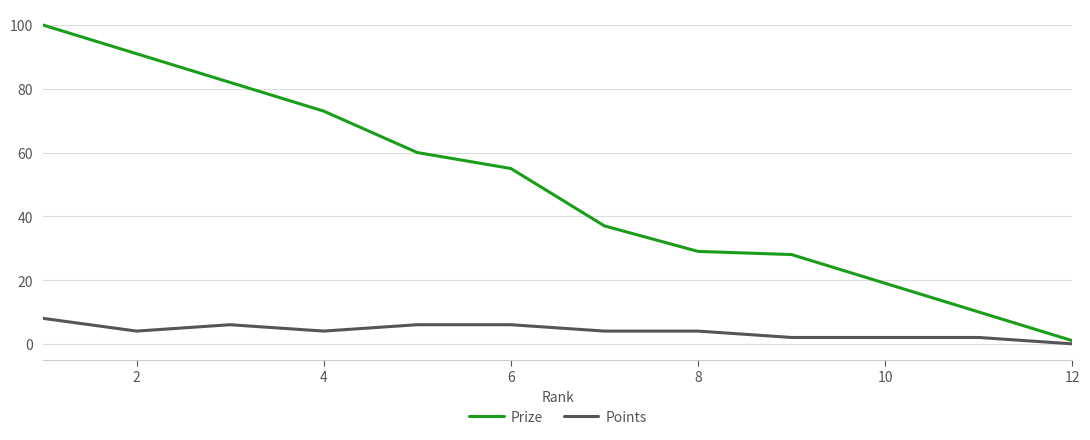

True or false: Points and Prize cross at least once.

False